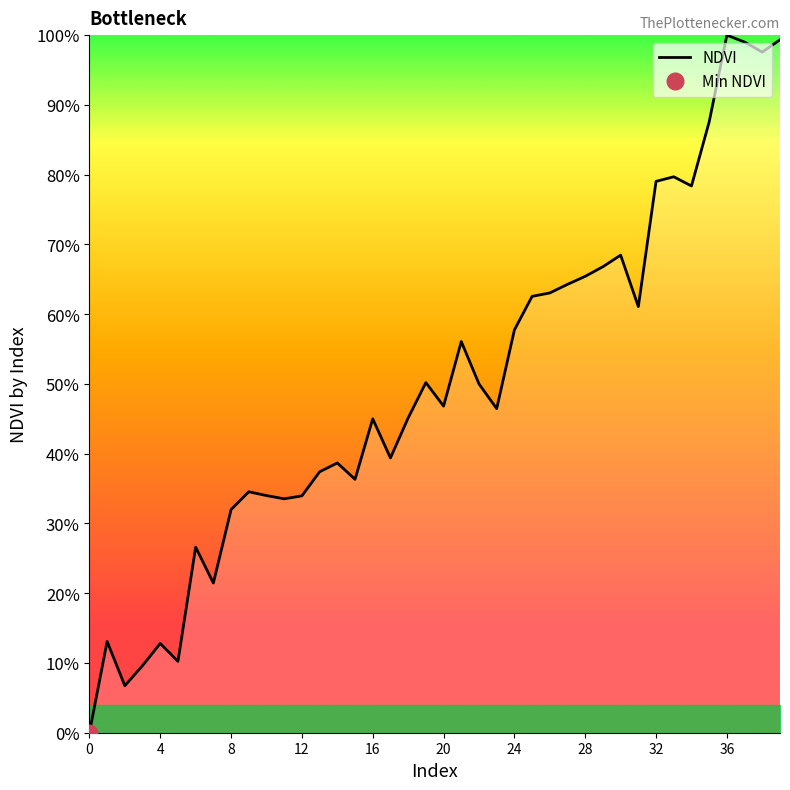

What is the label of the 27th point from the right?

13